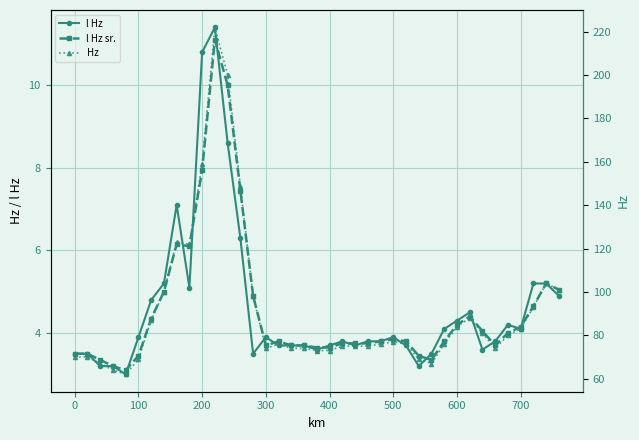

How many lines are shown in the chart?

3